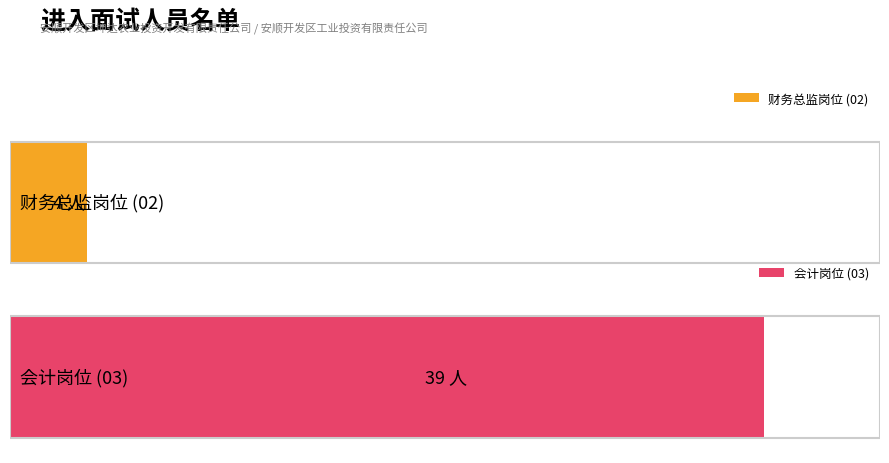

At which category does the chart reach its peak across all series?

会计岗位